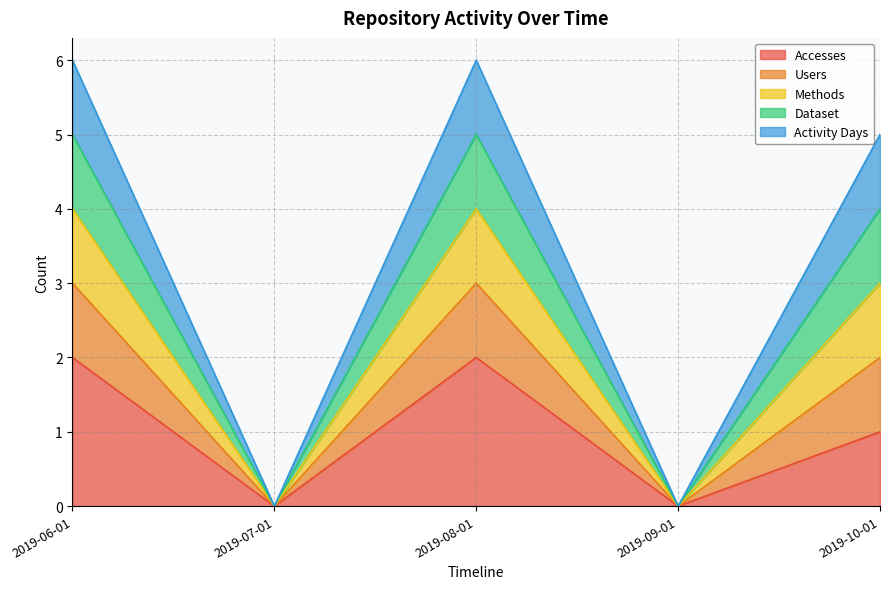

The Users series shows 9 at 2019-10-01. True or false?

False